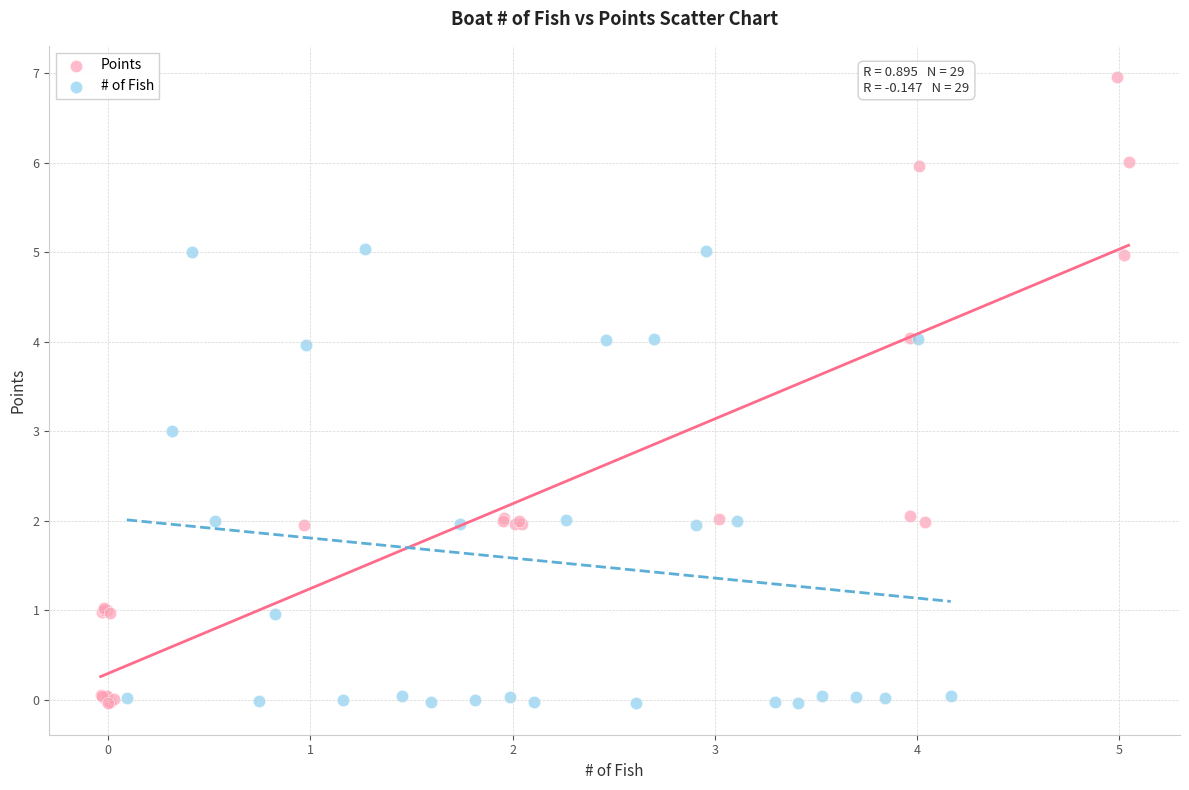

Which series reaches the maximum Y coordinate?

Points